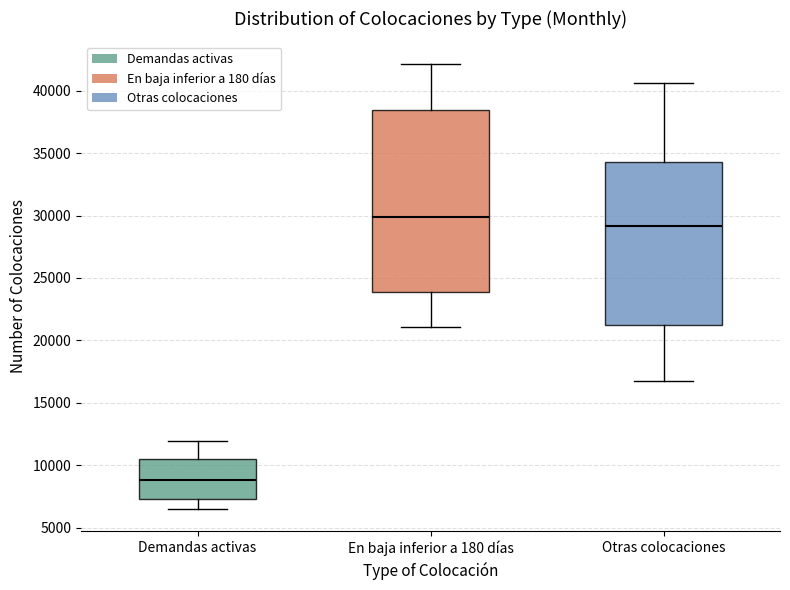

Reading left to right, read every box against the y-axis: the position of its median line, the range the box covers, and the ends of its whiskers. The values are not printed on the chart, so give them approximately, as read against the axis.

Demandas activas: median 9000, box 7500 to 10500, whiskers 6500 to 12000
En baja inferior a 180 días: median 30000, box 24000 to 38500, whiskers 21000 to 42000
Otras colocaciones: median 29000, box 21000 to 34500, whiskers 17000 to 40500